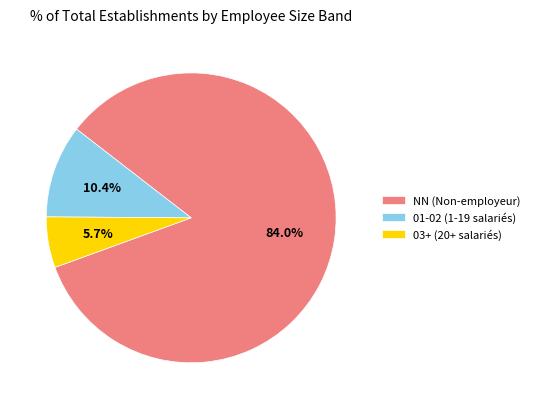

What portion of the pie excludes 03+ (20+ salariés)?

94.3%